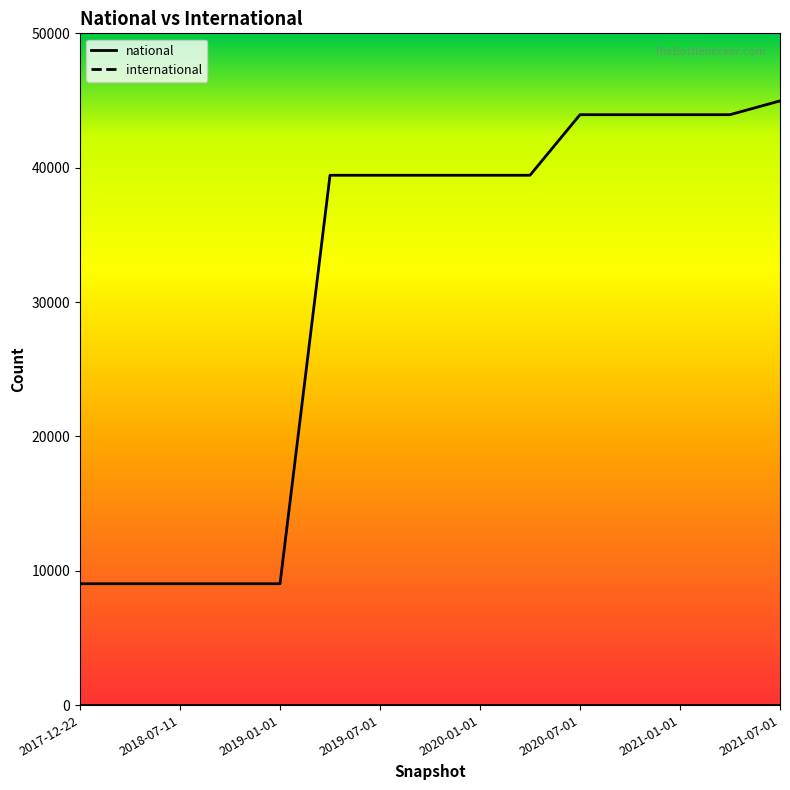

What is the difference between the values at 2021-04-01 and 2019-07-01?

4509